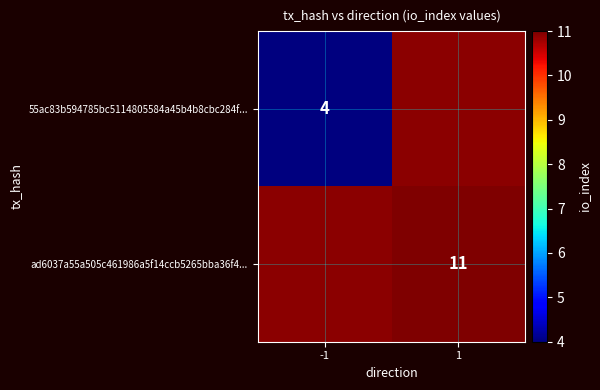

Is the value of 55ac83b594785bc5114805584a45b4b8cbc284f... at -1 greater than the value of ad6037a55a505c461986a5f14ccb5265bba36f4... at 1?

No